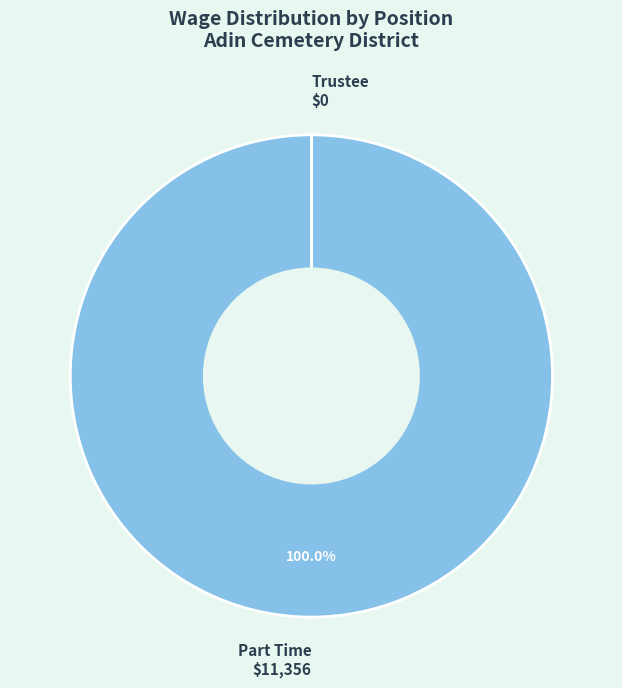

To the nearest percent, what is the average slice percentage?

50%